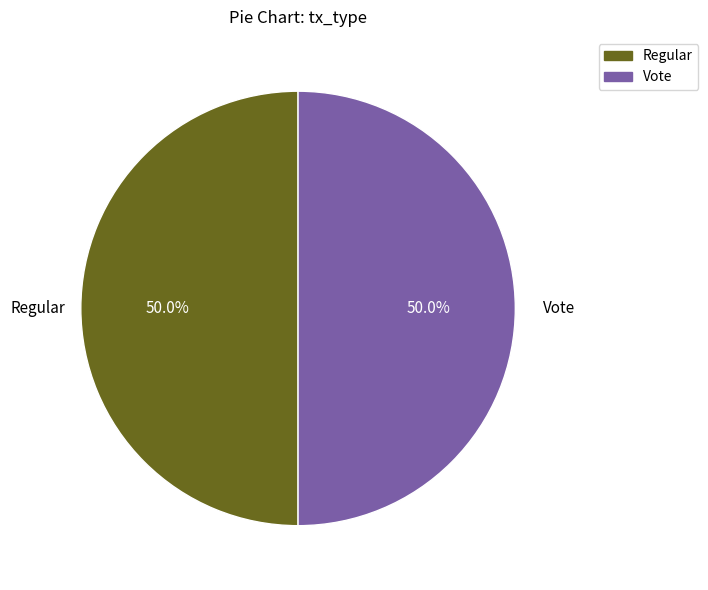

Approximately how many times larger is the value at Regular compared to Vote?

1.0